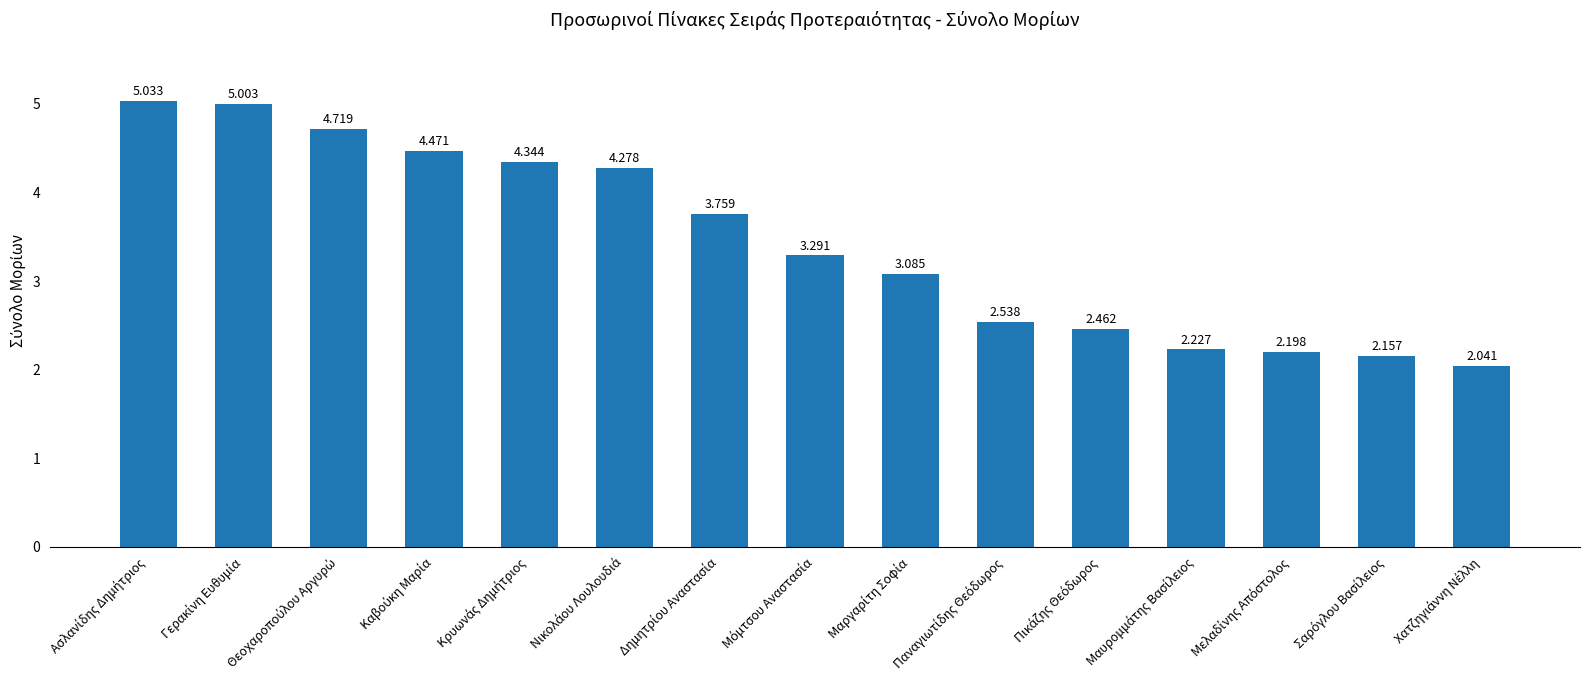

What is the average value?

3.4